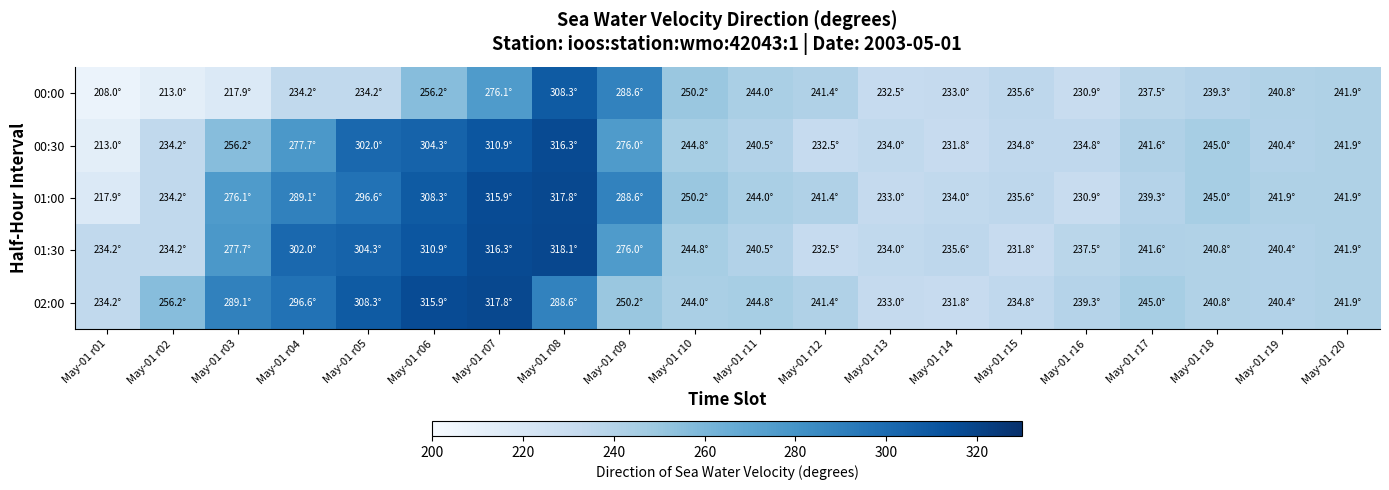

Reading left to right, list all the values displayed in this chart.

00:00: May-01 r01=208.0	May-01 r02=213.0	May-01 r03=217.9	May-01 r04=234.2	May-01 r05=234.2	May-01 r06=256.2	May-01 r07=276.1	May-01 r08=308.3	May-01 r09=288.6	May-01 r10=250.2	May-01 r11=244.0	May-01 r12=241.4	May-01 r13=232.5	May-01 r14=233.0	May-01 r15=235.6	May-01 r16=230.9	May-01 r17=237.5	May-01 r18=239.3	May-01 r19=240.8	May-01 r20=241.9
00:30: May-01 r01=213.0	May-01 r02=234.2	May-01 r03=256.2	May-01 r04=277.7	May-01 r05=302.0	May-01 r06=304.3	May-01 r07=310.9	May-01 r08=316.3	May-01 r09=276.0	May-01 r10=244.8	May-01 r11=240.5	May-01 r12=232.5	May-01 r13=234.0	May-01 r14=231.8	May-01 r15=234.8	May-01 r16=234.8	May-01 r17=241.6	May-01 r18=245.0	May-01 r19=240.4	May-01 r20=241.9
01:00: May-01 r01=217.9	May-01 r02=234.2	May-01 r03=276.1	May-01 r04=289.1	May-01 r05=296.6	May-01 r06=308.3	May-01 r07=315.9	May-01 r08=317.8	May-01 r09=288.6	May-01 r10=250.2	May-01 r11=244.0	May-01 r12=241.4	May-01 r13=233.0	May-01 r14=234.0	May-01 r15=235.6	May-01 r16=230.9	May-01 r17=239.3	May-01 r18=245.0	May-01 r19=241.9	May-01 r20=241.9
01:30: May-01 r01=234.2	May-01 r02=234.2	May-01 r03=277.7	May-01 r04=302.0	May-01 r05=304.3	May-01 r06=310.9	May-01 r07=316.3	May-01 r08=318.1	May-01 r09=276.0	May-01 r10=244.8	May-01 r11=240.5	May-01 r12=232.5	May-01 r13=234.0	May-01 r14=235.6	May-01 r15=231.8	May-01 r16=237.5	May-01 r17=241.6	May-01 r18=240.8	May-01 r19=240.4	May-01 r20=241.9
02:00: May-01 r01=234.2	May-01 r02=256.2	May-01 r03=289.1	May-01 r04=296.6	May-01 r05=308.3	May-01 r06=315.9	May-01 r07=317.8	May-01 r08=288.6	May-01 r09=250.2	May-01 r10=244.0	May-01 r11=244.8	May-01 r12=241.4	May-01 r13=233.0	May-01 r14=231.8	May-01 r15=234.8	May-01 r16=239.3	May-01 r17=245.0	May-01 r18=240.8	May-01 r19=240.4	May-01 r20=241.9